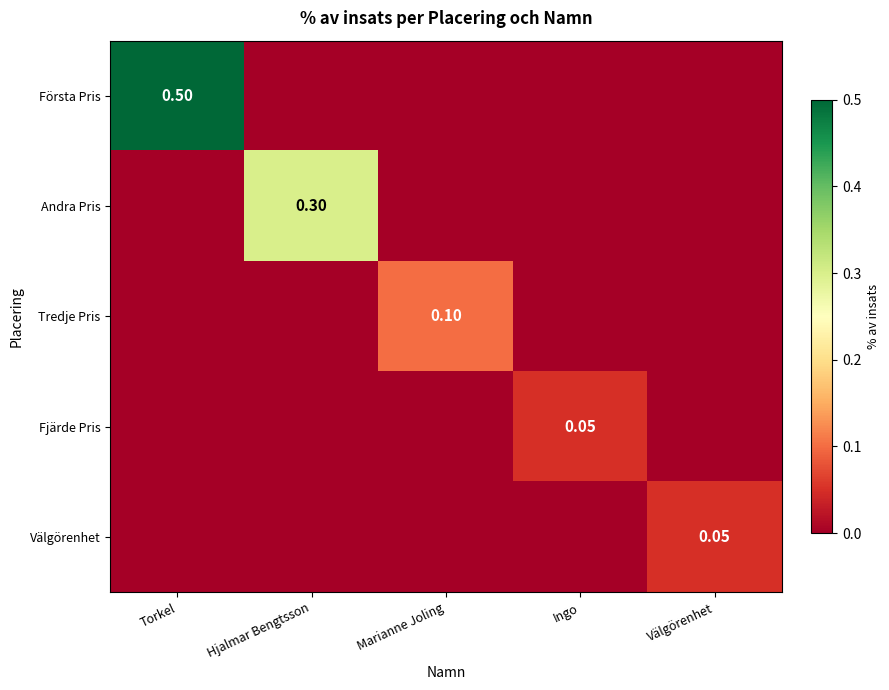

What is the difference between the highest and lowest values at Hjalmar Bengtsson?

0.3